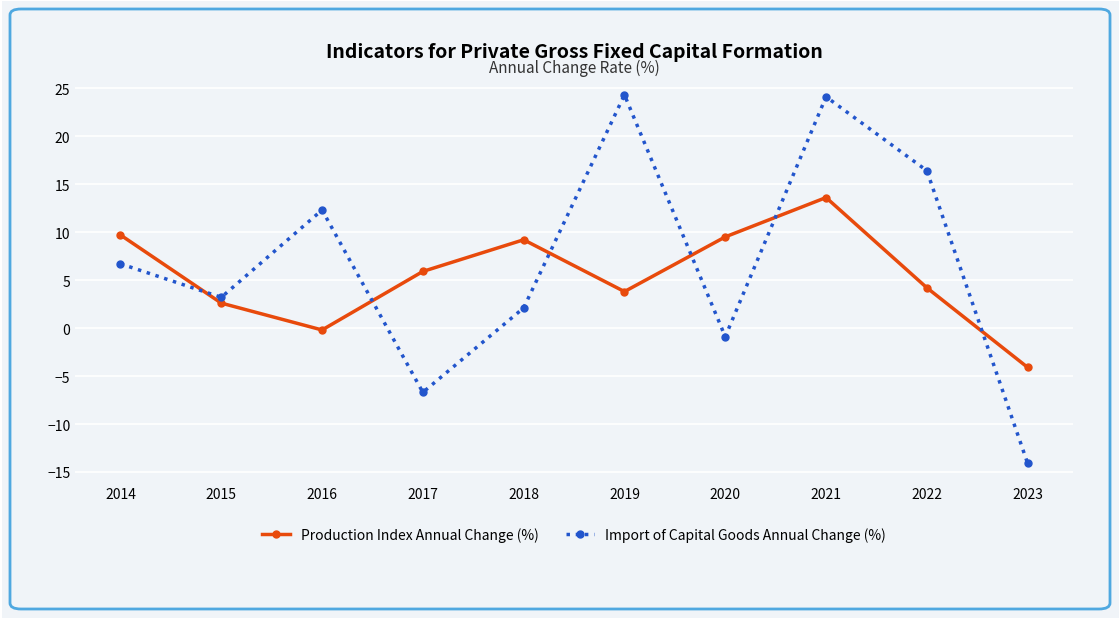

List the series in order of their overall mean, lowest first.

Production Index Annual Change (%), Import of Capital Goods Annual Change (%)